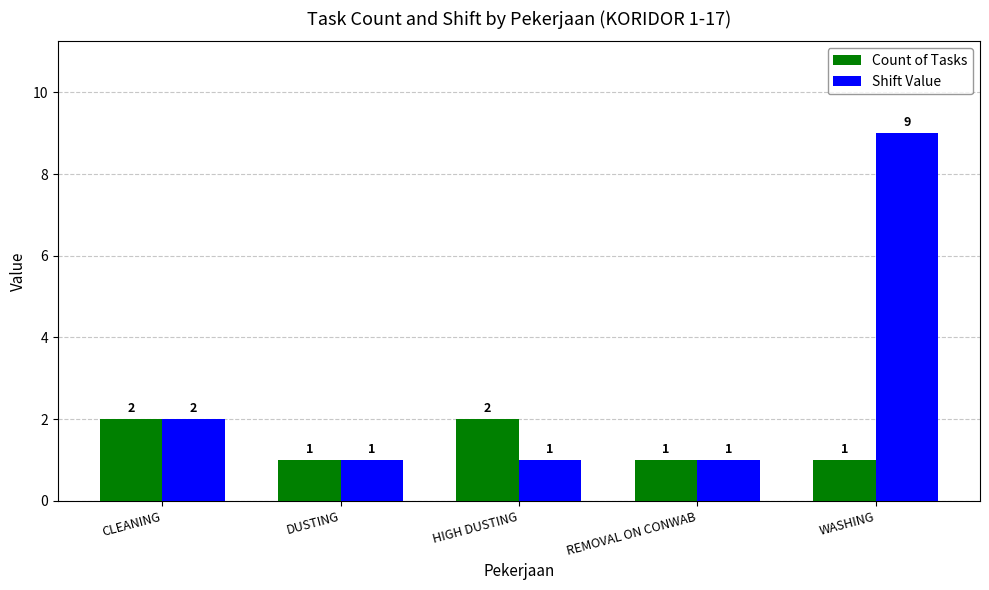

What is the maximum value shown in the chart?

9